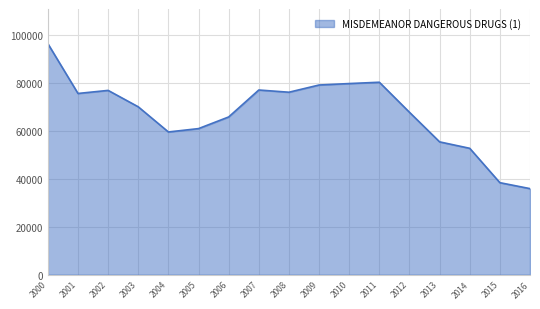

How many lines are shown in the chart?

1